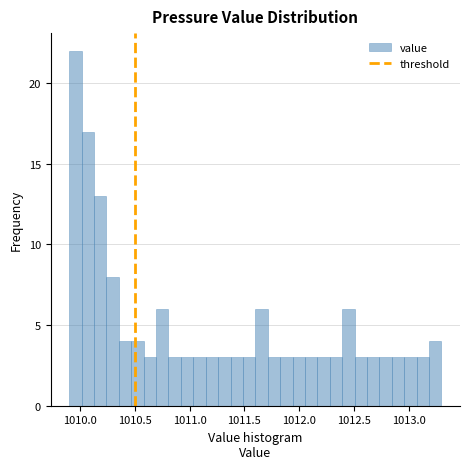

Read against the x-axis, roughly where is the centre of the tallest bar?

1009.95